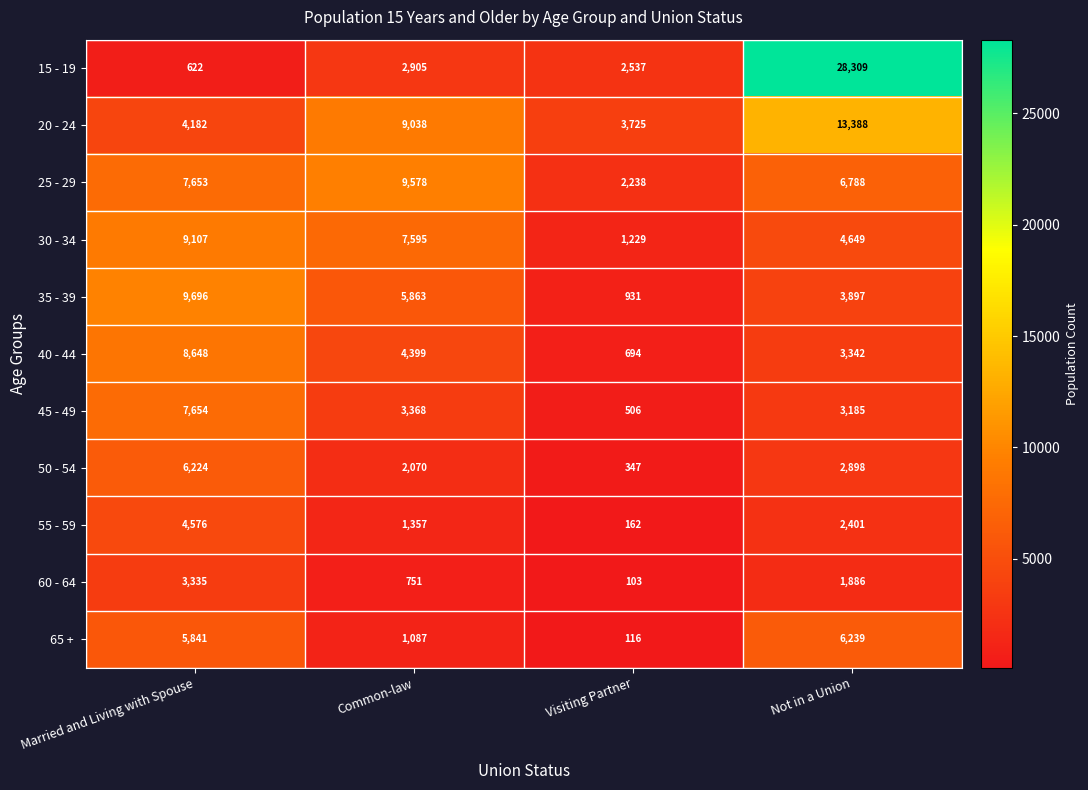

True or false: 20 - 24 has a value of 2526 at Married and Living with Spouse.

False